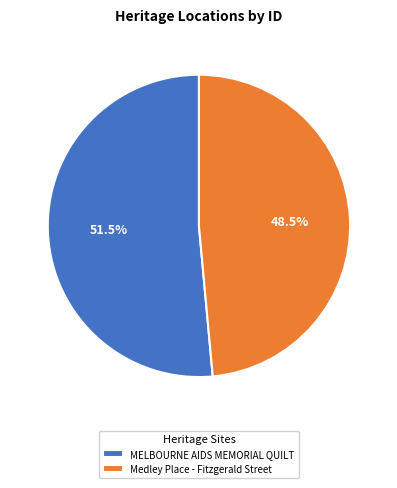

Which slice represents more than half of the pie?

MELBOURNE AIDS MEMORIAL QUILT